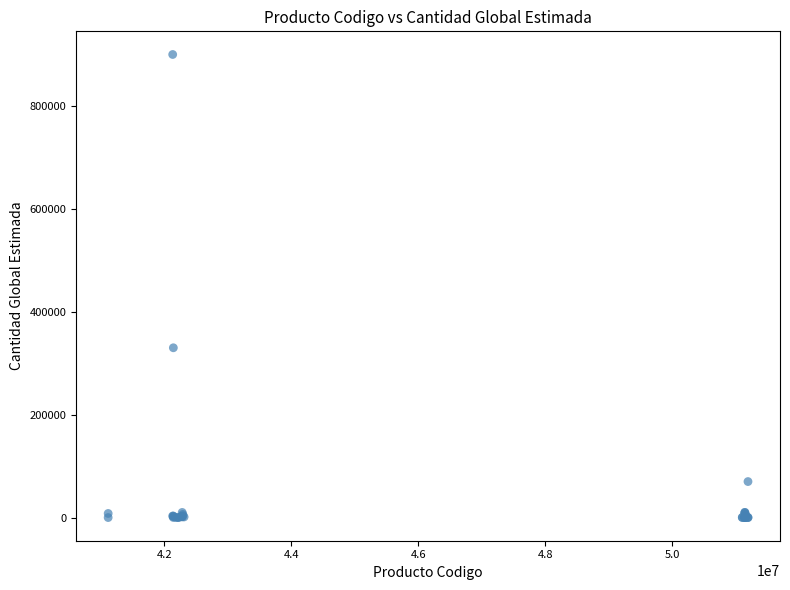

What Y value in the scatter plot is closest to 450005?

330000